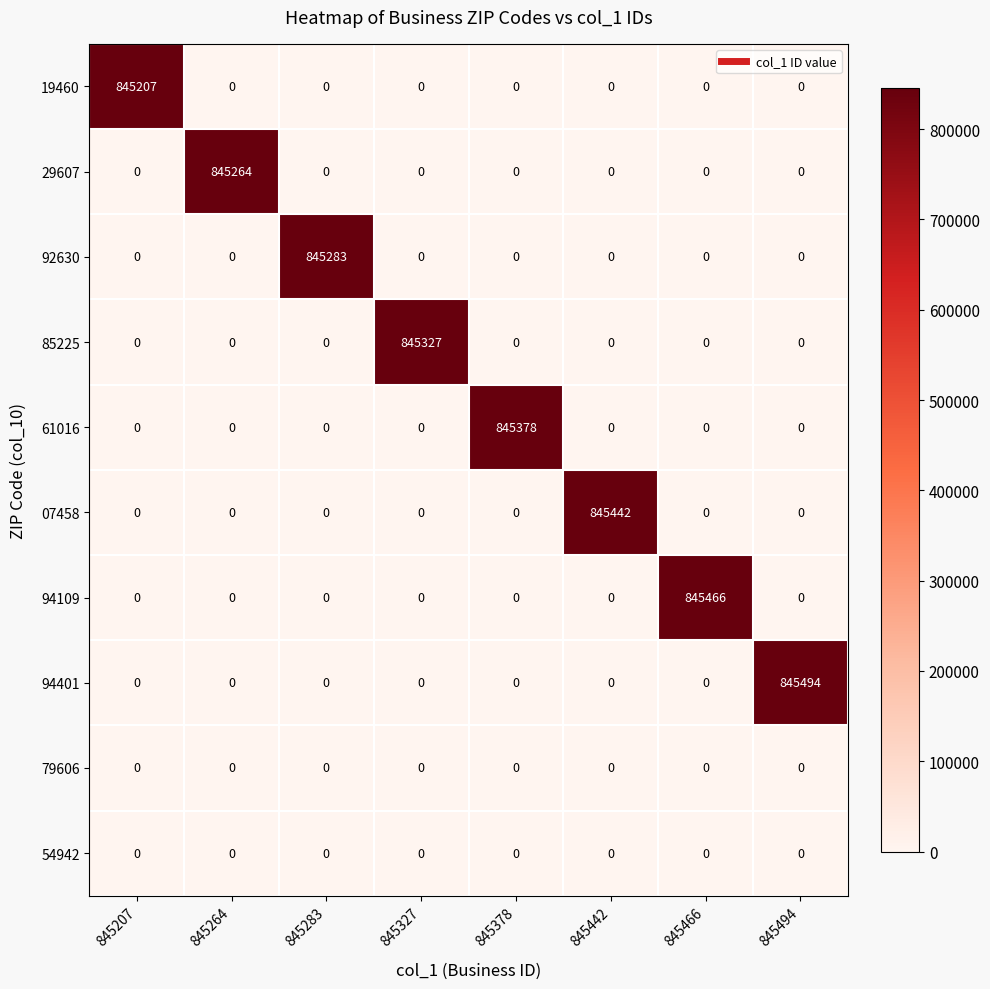

What is the maximum value for 94109?

845466